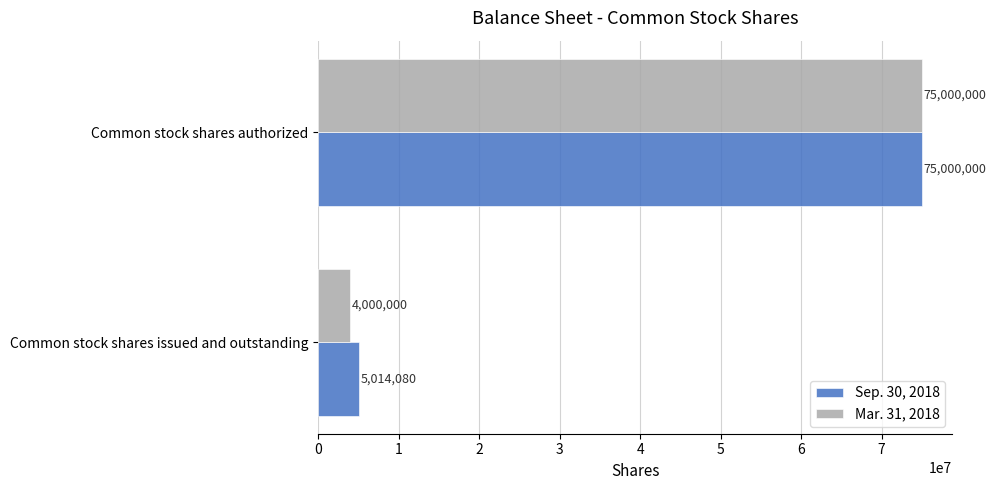

Rank the series by their average value, from lowest to highest.

Mar. 31, 2018, Sep. 30, 2018